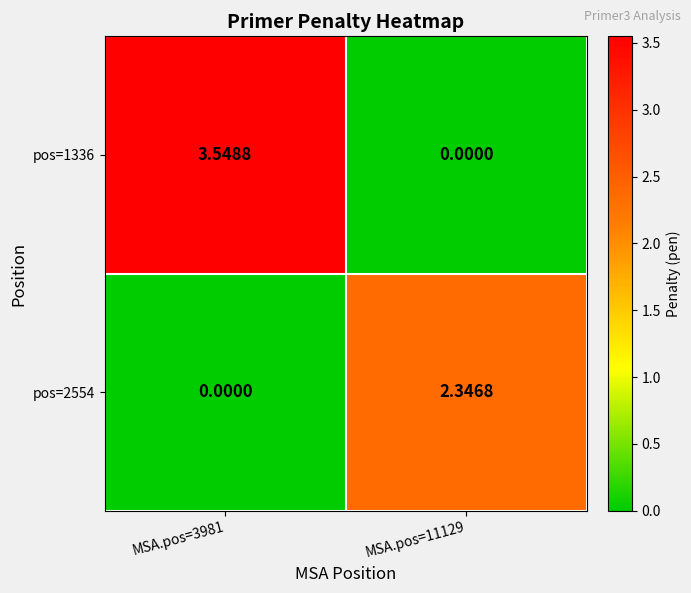

Is the value of pos=2554 at MSA.pos=3981 greater than the value of pos=1336 at MSA.pos=3981?

No